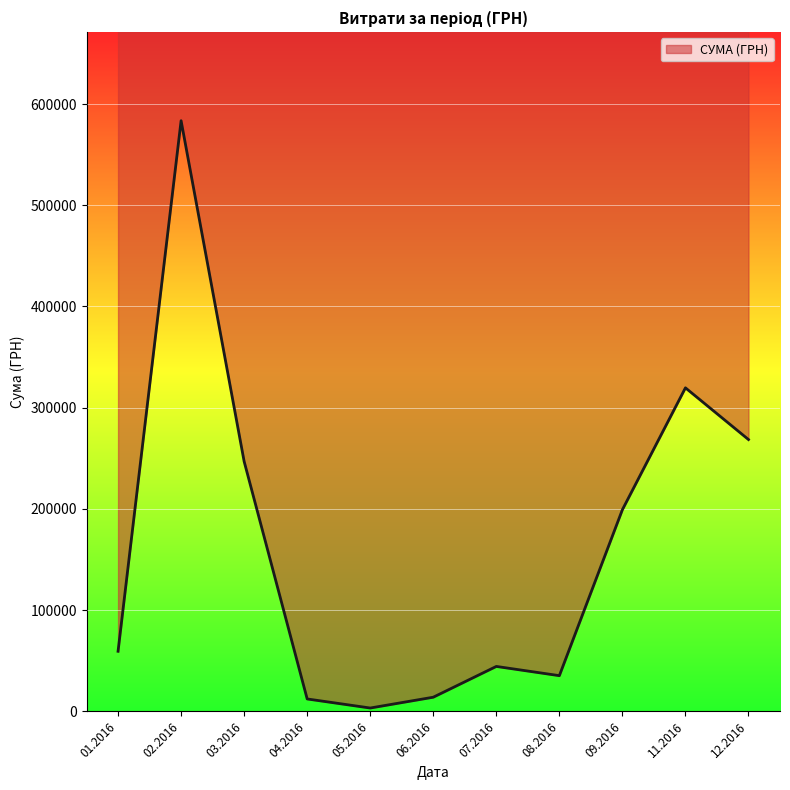

Where is the first local maximum?

02.2016